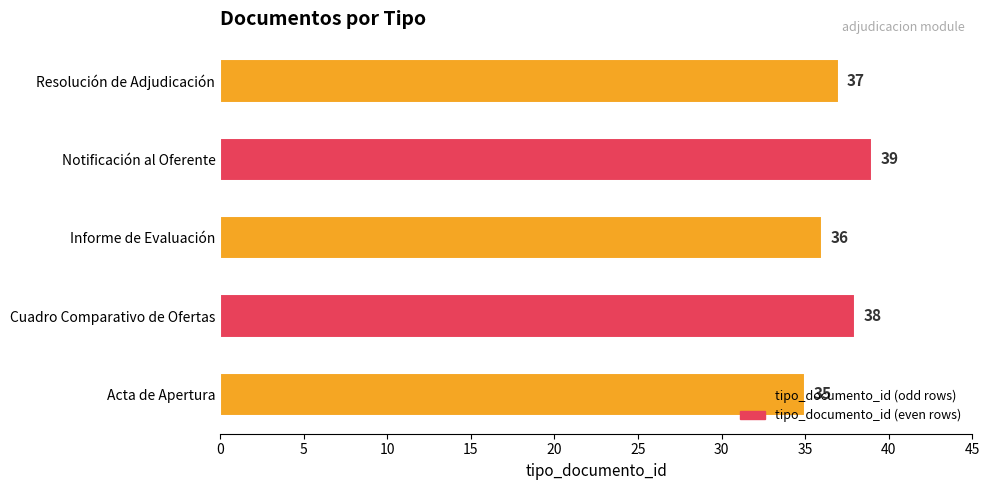

List the labels in order of value, smallest first.

Acta de Apertura, Informe de Evaluación, Resolución de Adjudicación, Cuadro Comparativo de Ofertas, Notificación al Oferente